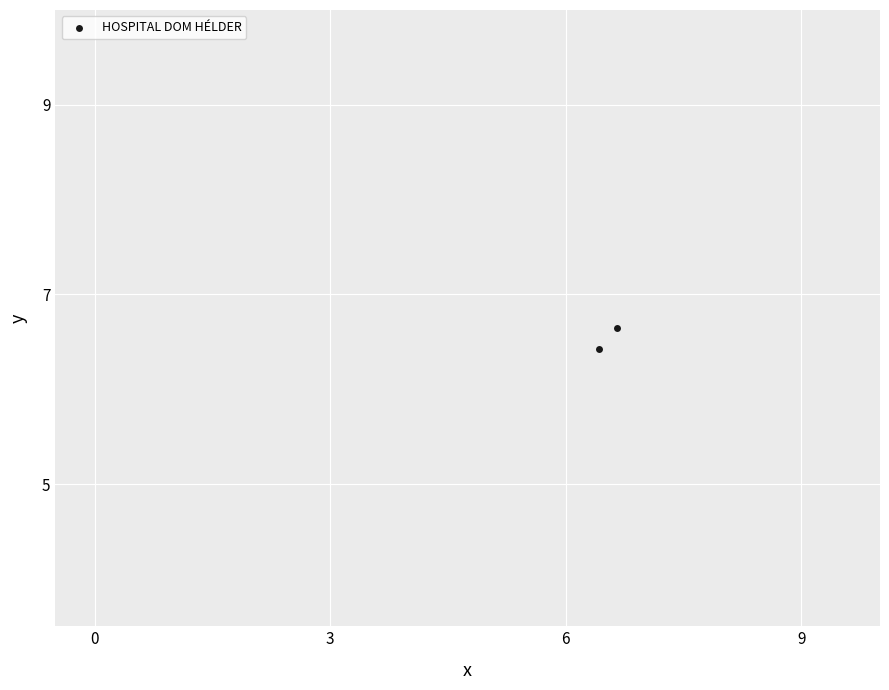

What Y value in the scatter plot is closest to 6?

6.4